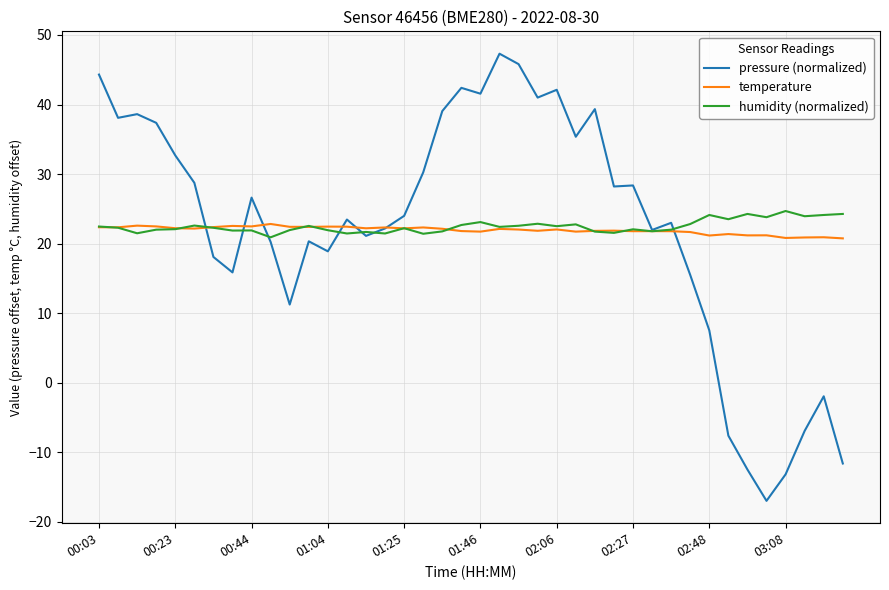

True or false: temperature and humidity (normalized) intersect in this chart.

True